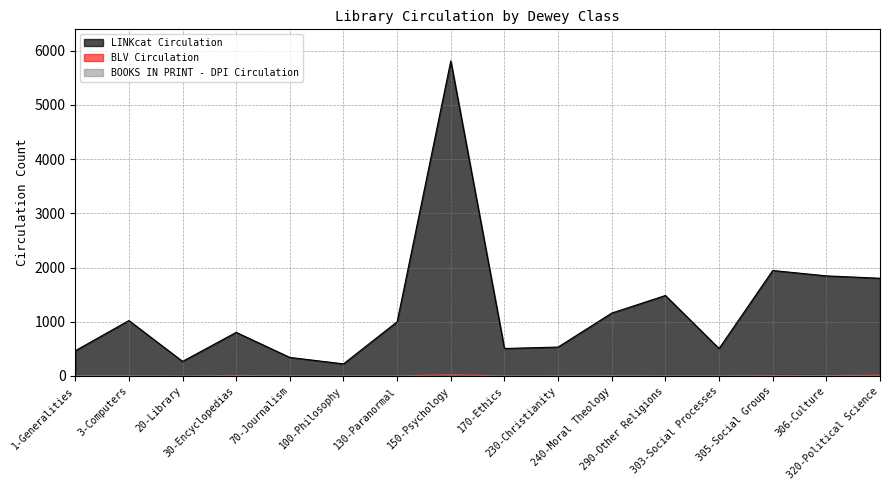

What is the sum of all BOOKS IN PRINT - DPI Circulation values?

91